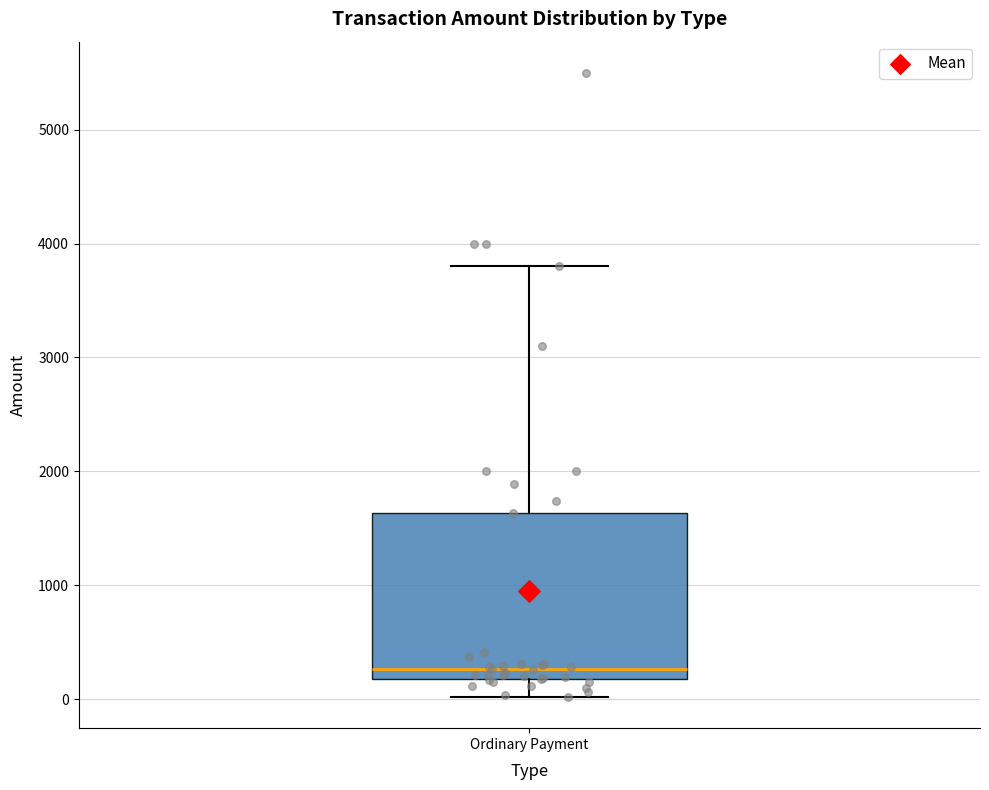

Transcribe this box plot: give where the median line is, the range the box spans, and where the two whiskers end, as read against the y-axis. The values are not printed on the chart, so give them approximately, as read against the axis.

median 300, box 200 to 1600, whiskers 0 to 3800